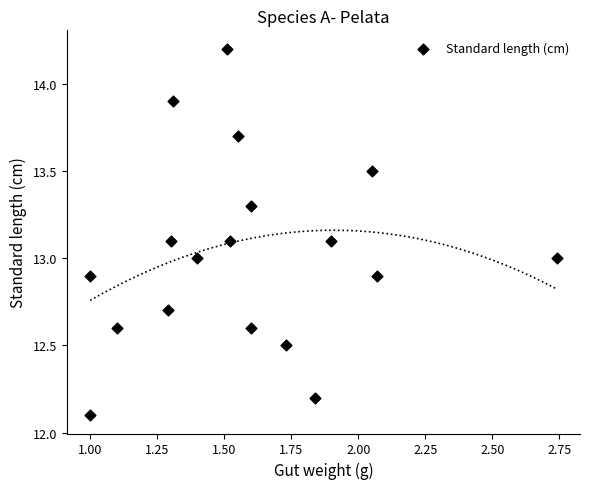

What is the range of X values (max minus min)?

1.7